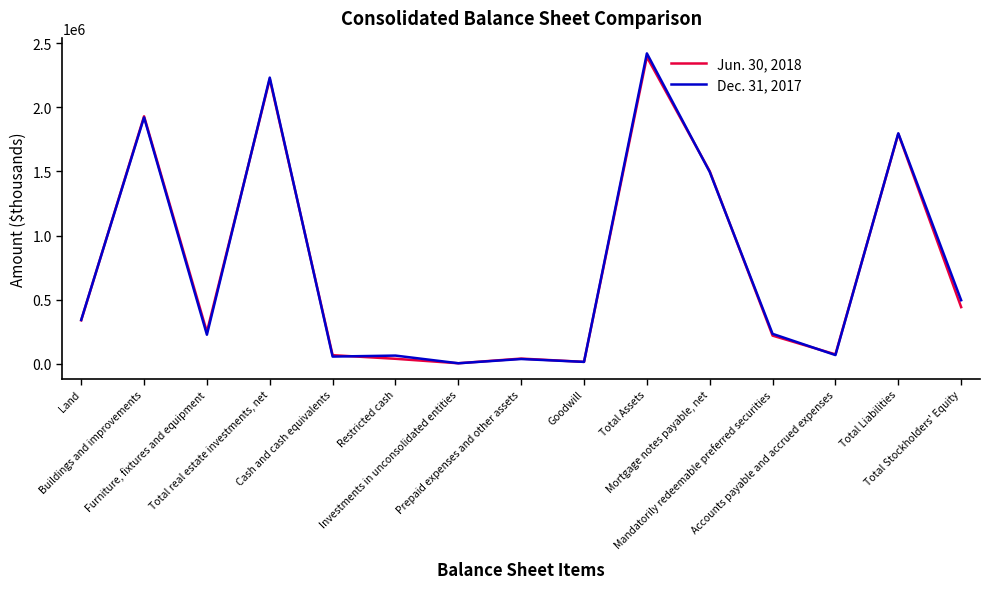

True or false: Dec. 31, 2017 has more than 0 interior local peaks.

True